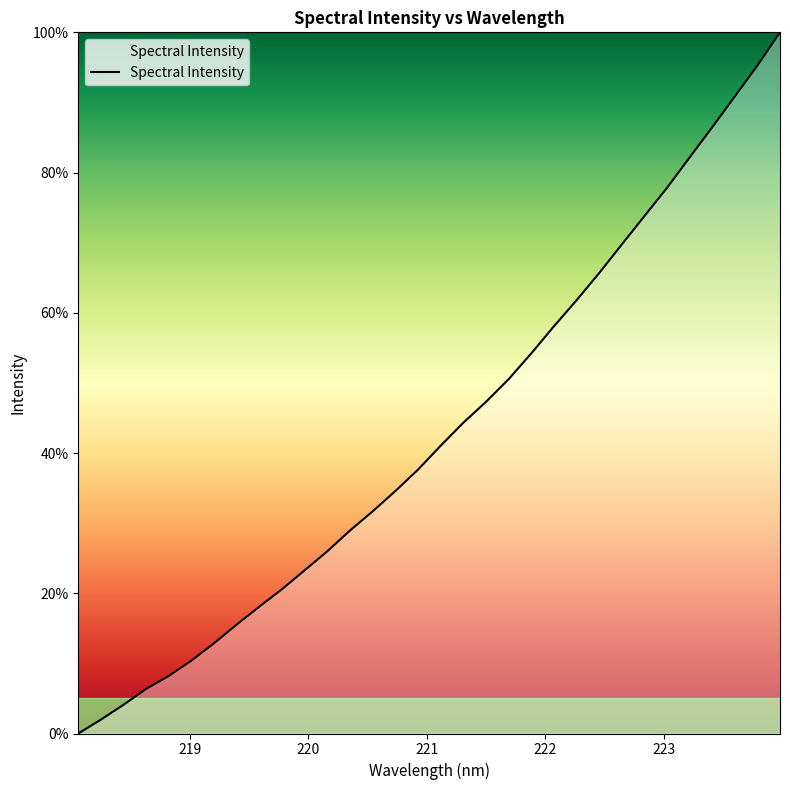

What is the greatest value displayed?

100.0